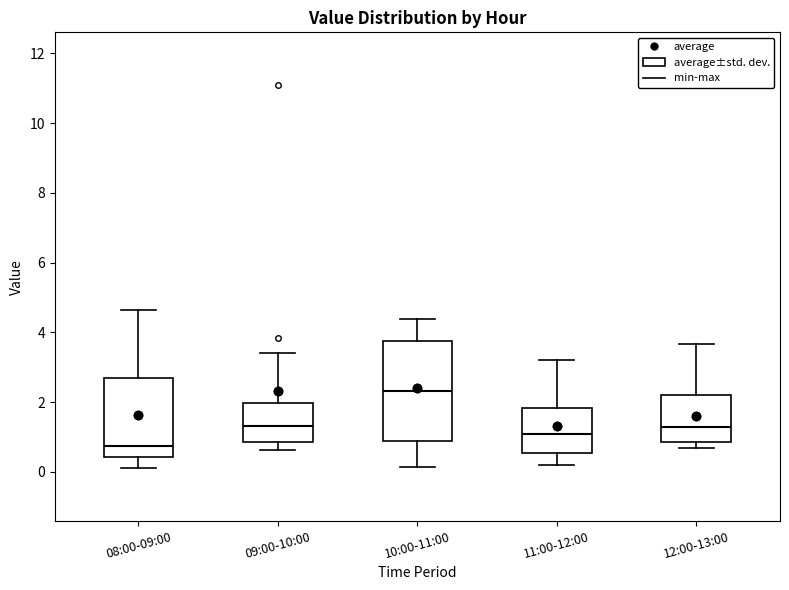

Which box has the lowest median line?

08:00-09:00